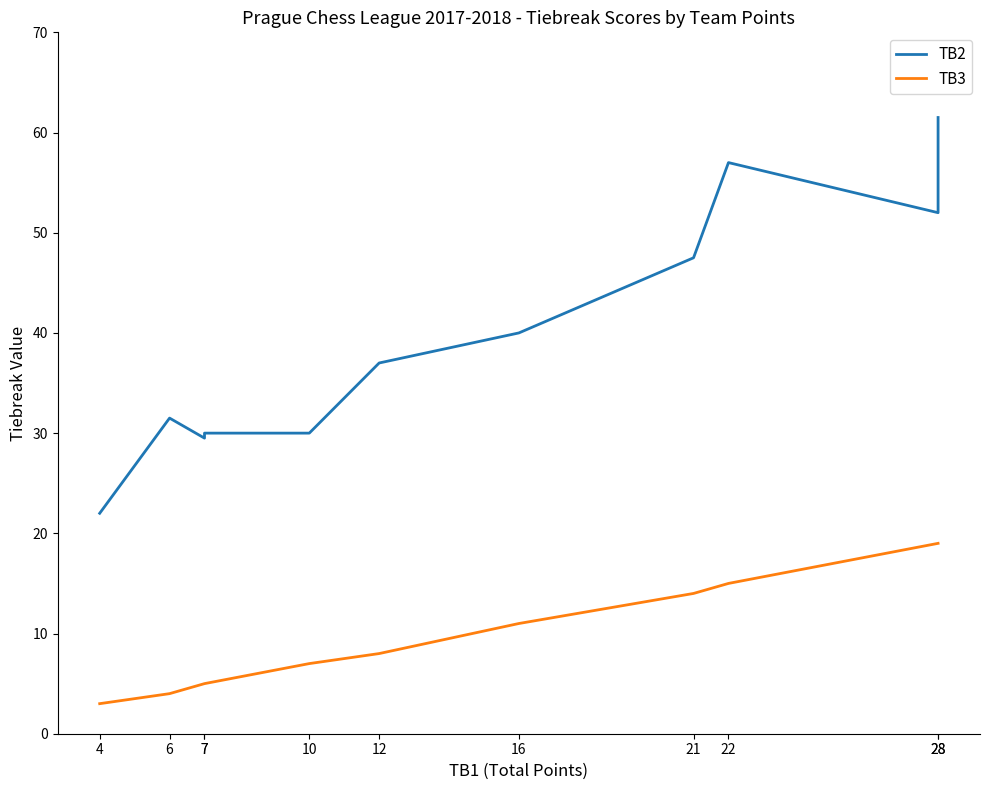

What is the sum of all TB2 values?

438.0